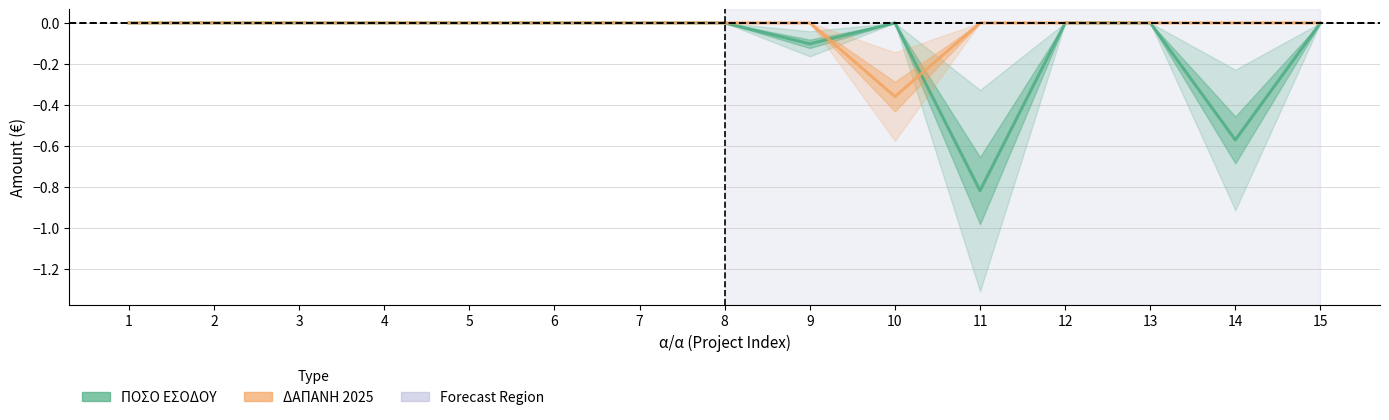

True or false: ΔΑΠΑΝΗ 2025 has more than 1 interior local peaks.

False